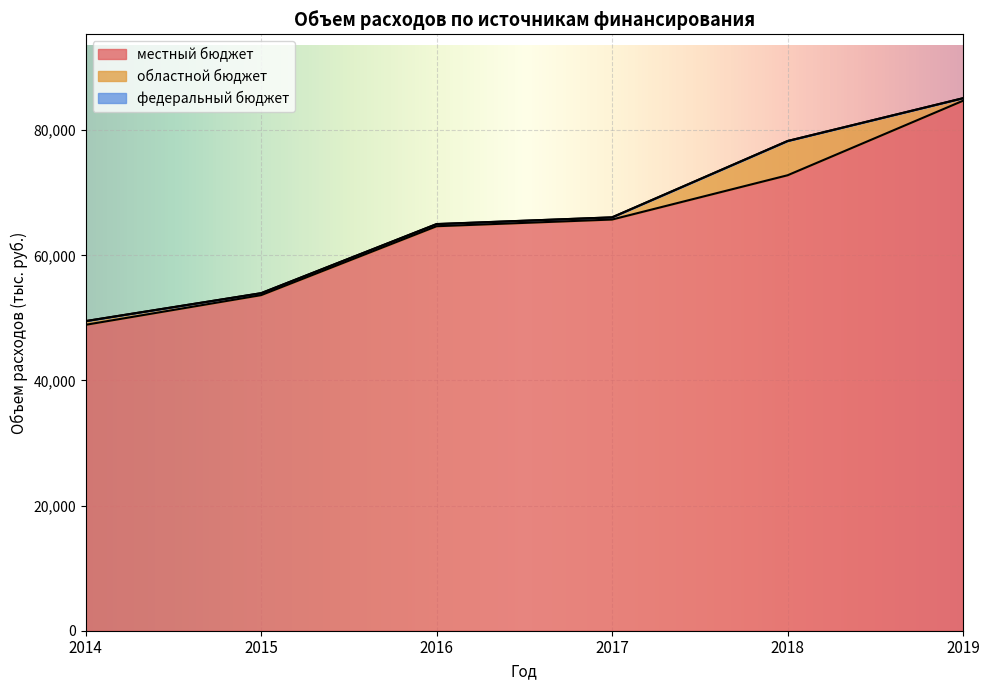

Does the chart display data point markers on the line(s)?

No